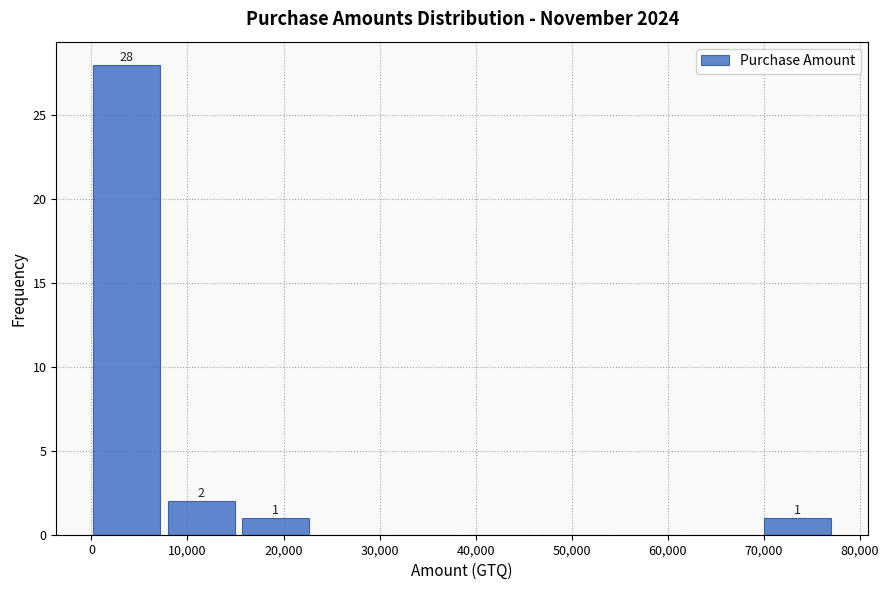

Which range on the x-axis has the tallest bar?

0 to 8000